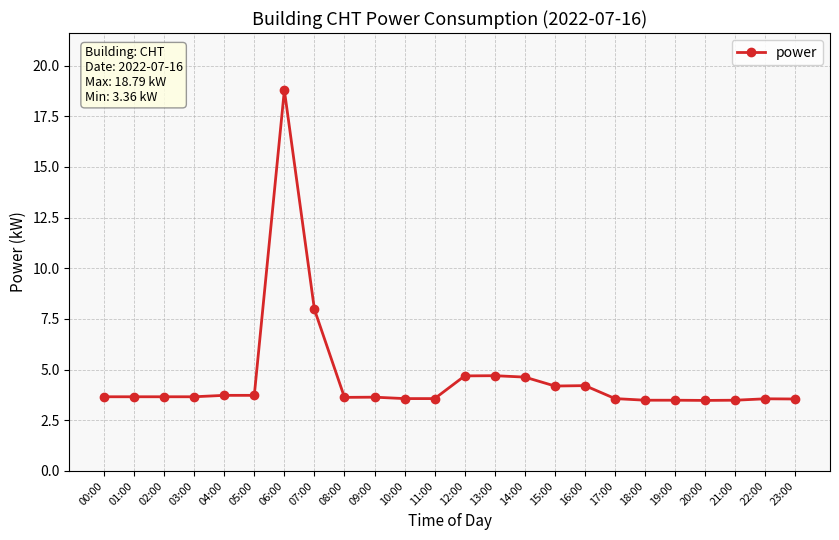

True or false: the data has more than 0 interior local peaks.

True